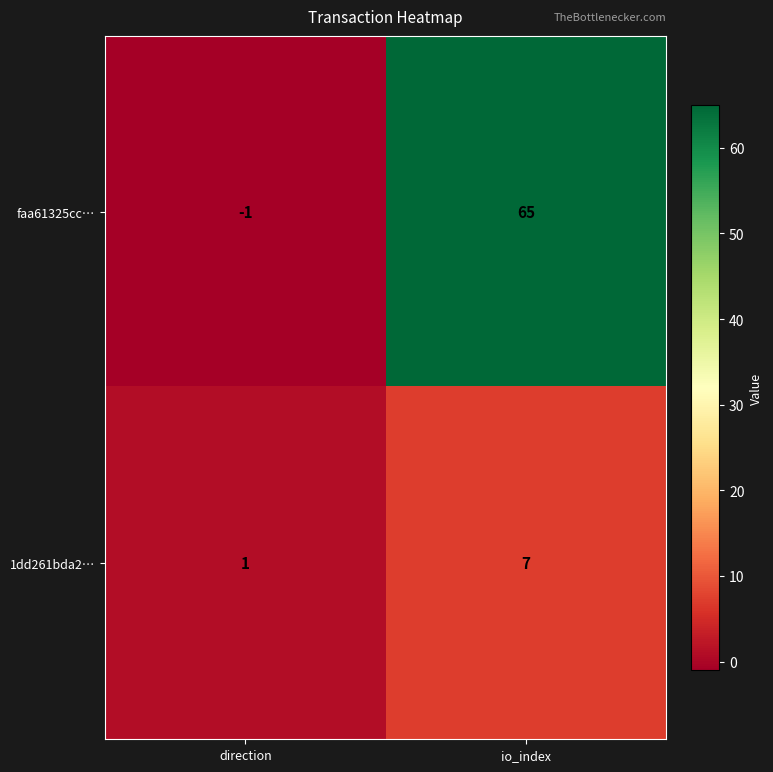

True or false: 1dd261bda2… has a value of 1 at direction.

True